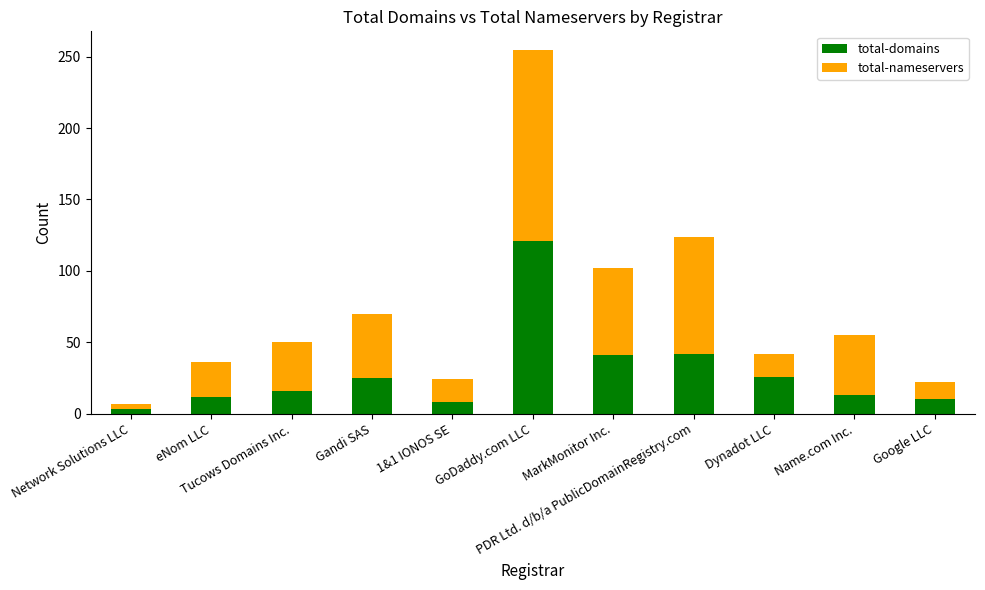

What is the difference between the second highest and second lowest values in the total-domains series?

34